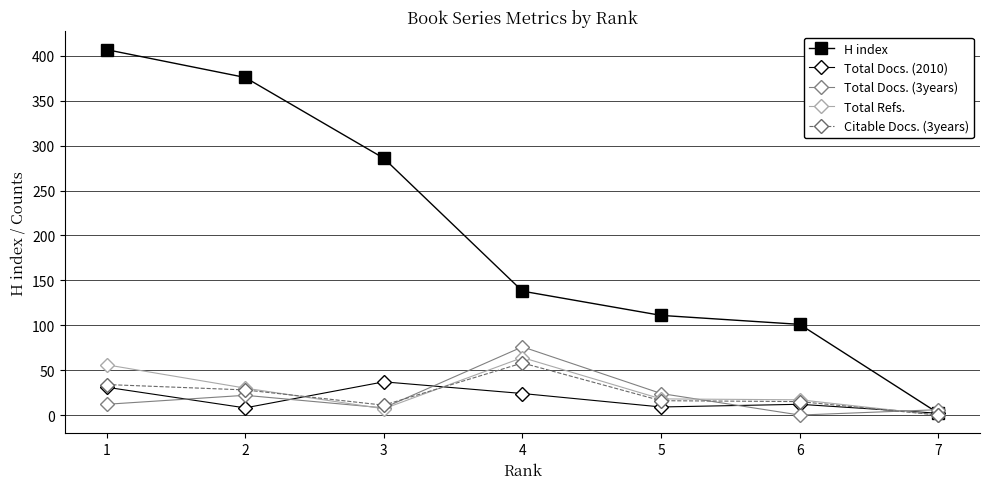

The value of Total Docs. (3years) at 6 is 45. True or false?

False